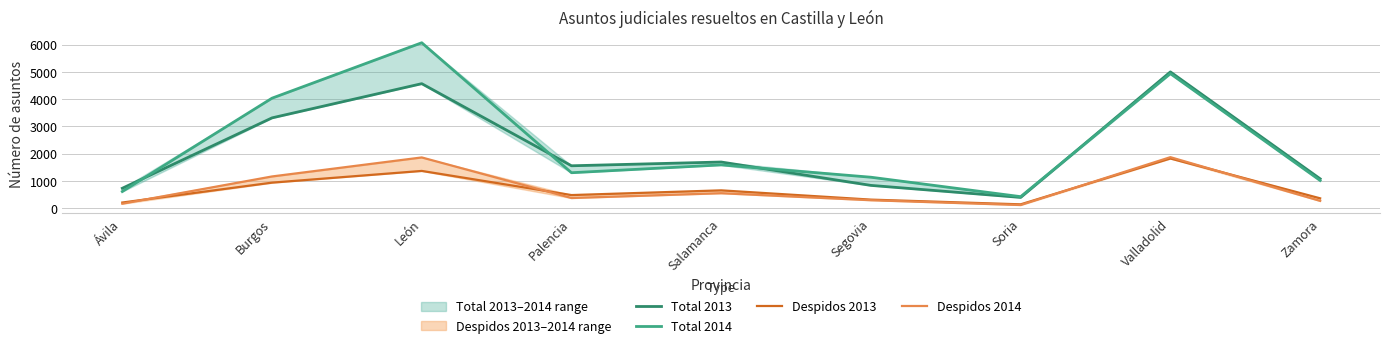

At which label does Despidos 2014 reach its minimum?

Soria